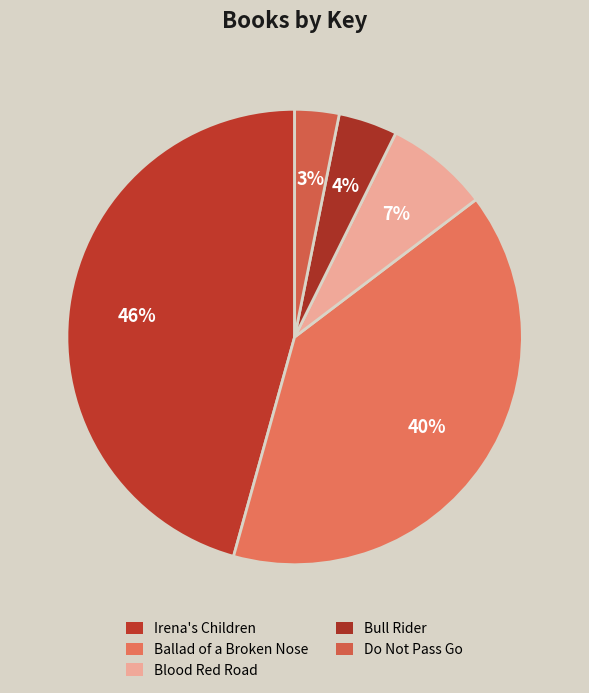

Count the number of slices in the pie.

5